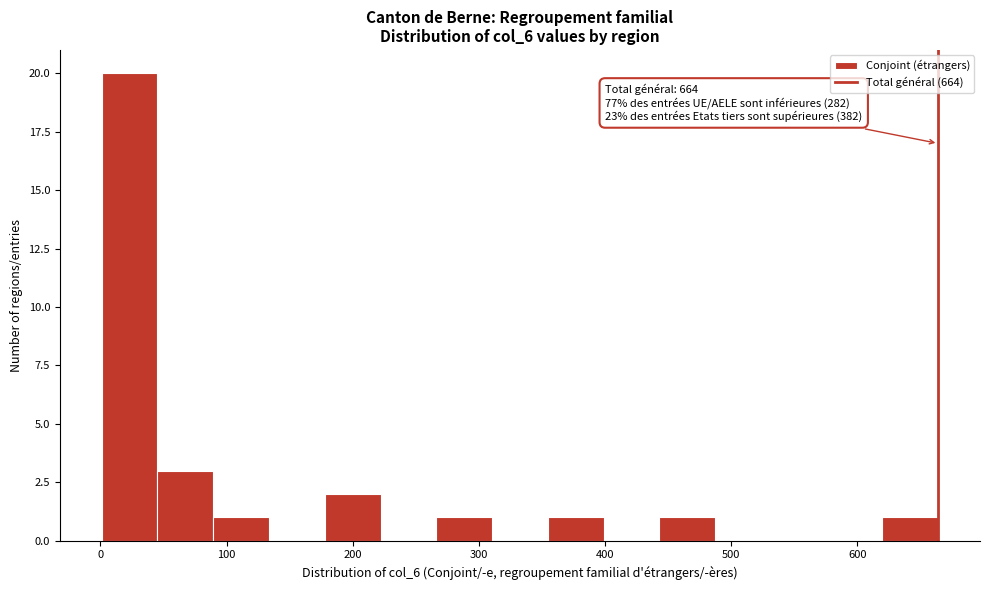

Which range on the x-axis has the tallest bar?

0 to 50